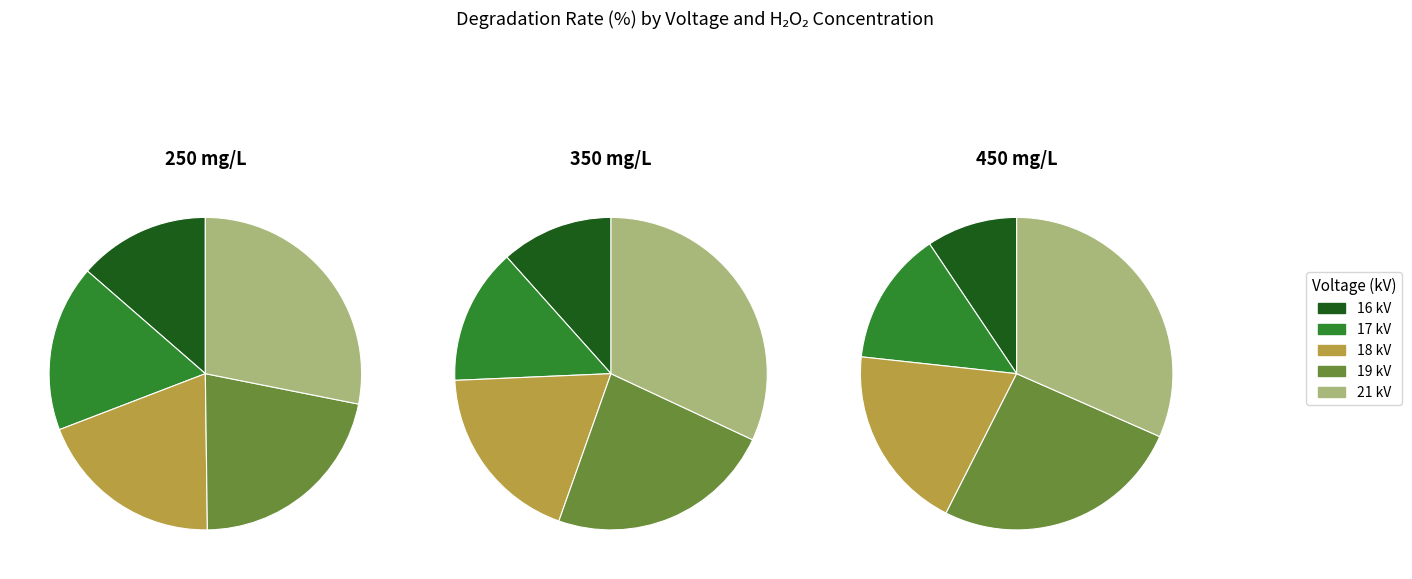

Is 16 kV the majority of the pie?

No